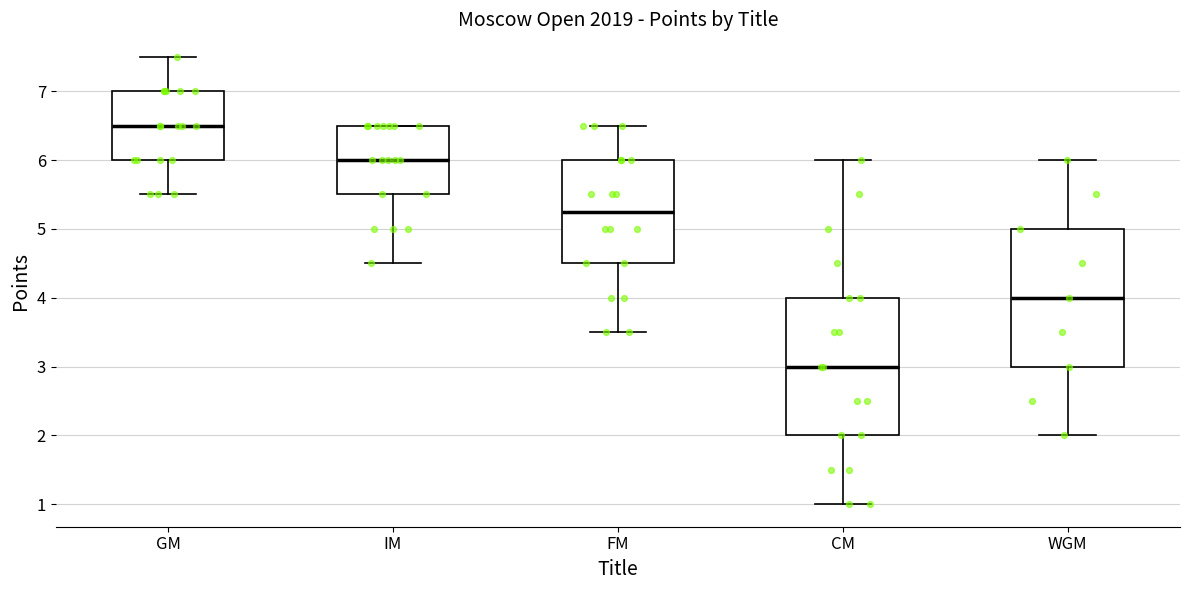

Where is the upper edge of the box for GM on the y-axis? The values are not printed on the chart, so give them approximately, as read against the axis.

7.0